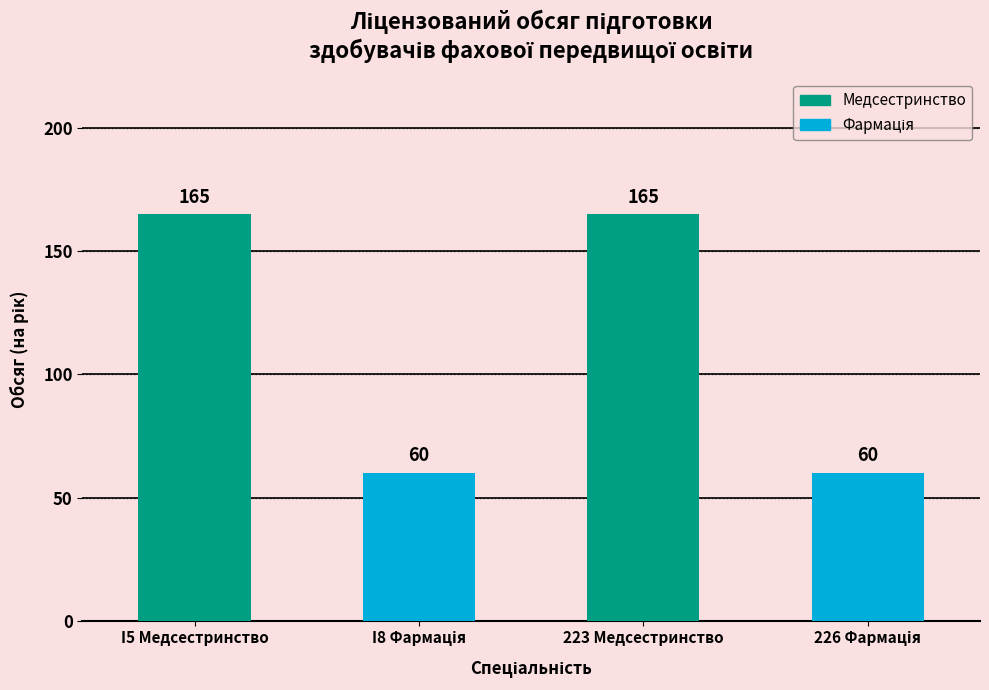

Reading right to left, what are all the values shown in this chart?

60	165	60	165